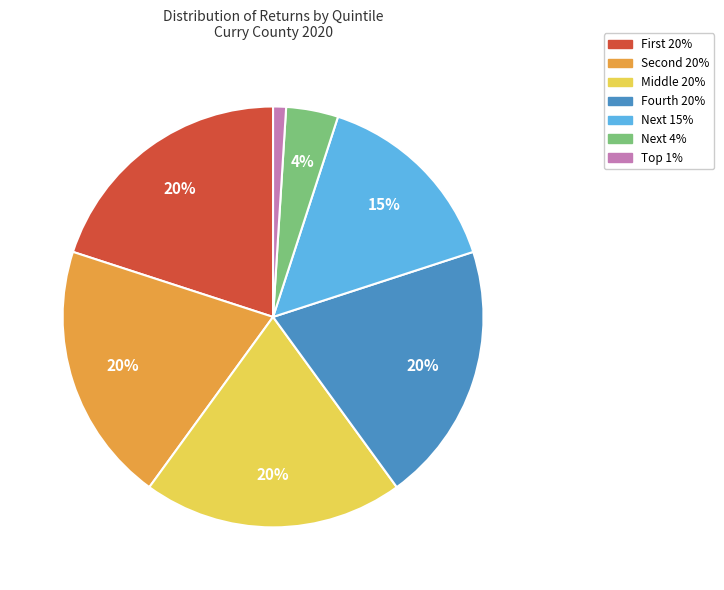

What is the smallest slice in the pie chart?

Top 1%